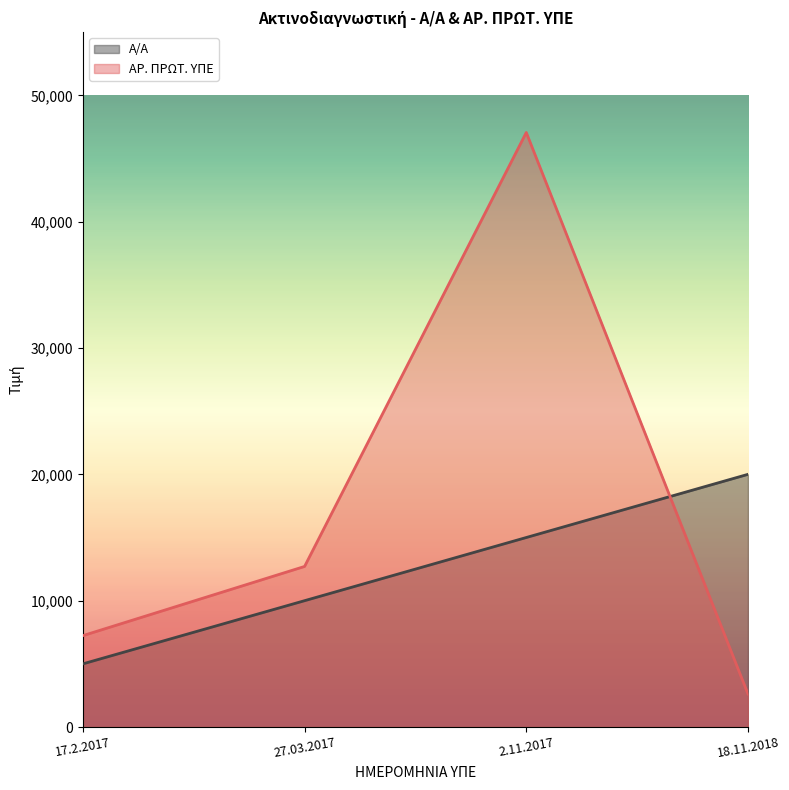

What position from the right is 18.11.2018?

1